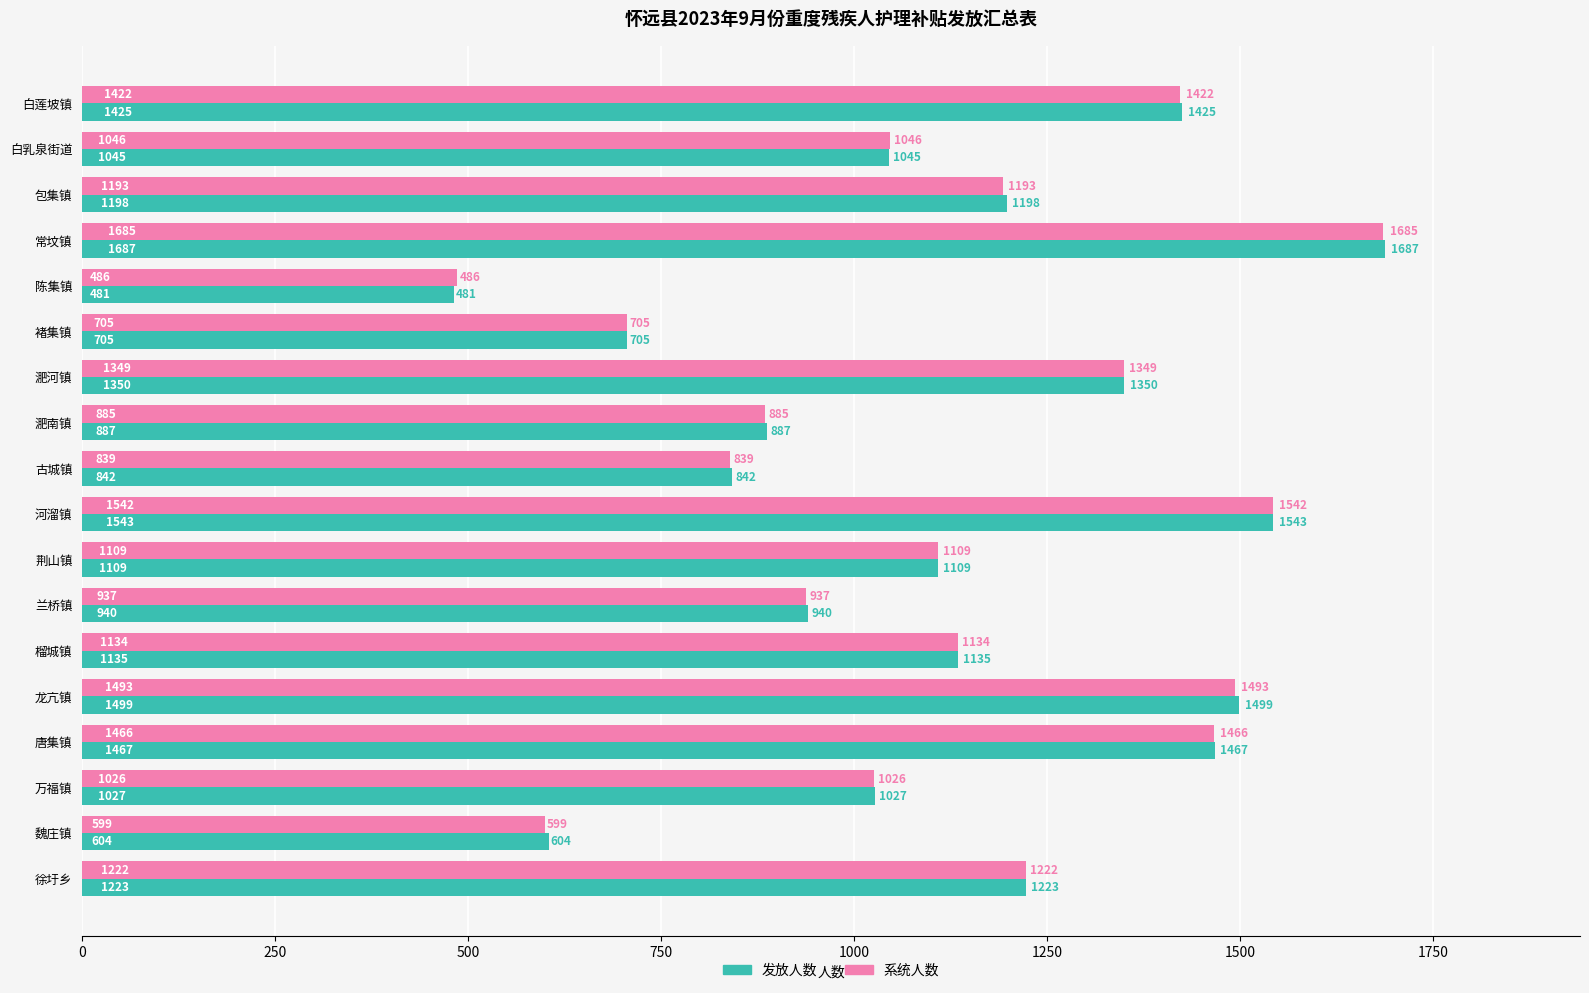

Which series has the widest spread of values?

发放人数